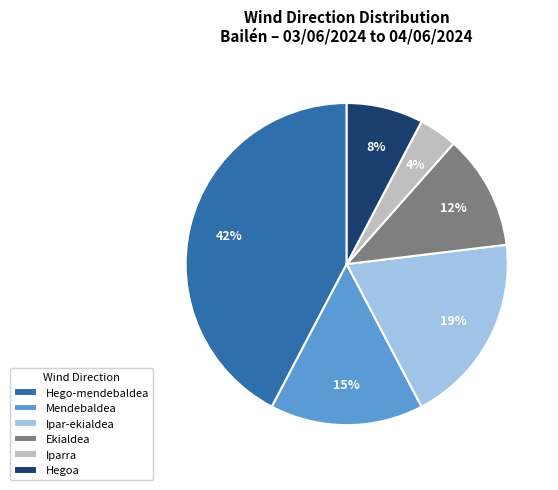

What is the ratio of the value at Ekialdea to the value at Iparra?

3.0